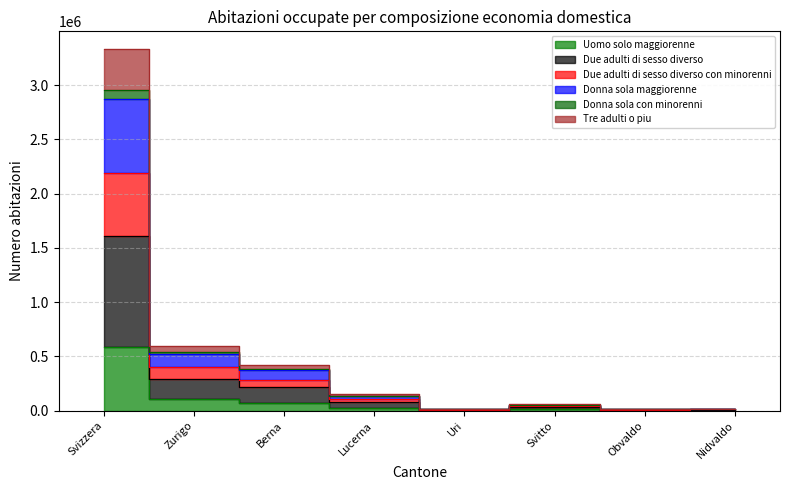

Where is the first local maximum for Donna sola con minorenni?

Svitto